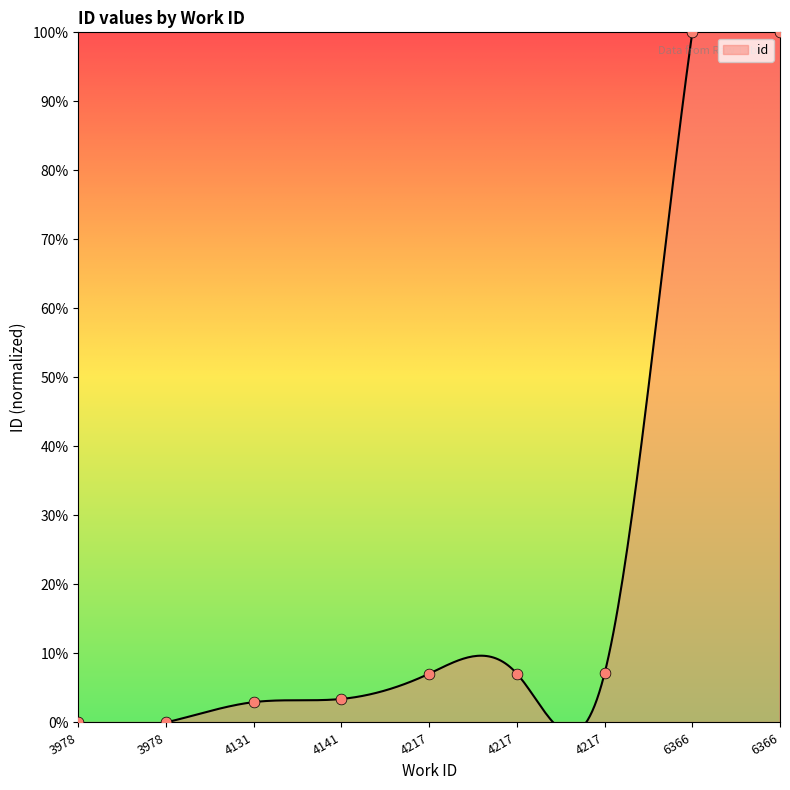

What is the change in value from 4141 to 4217?

+3.7